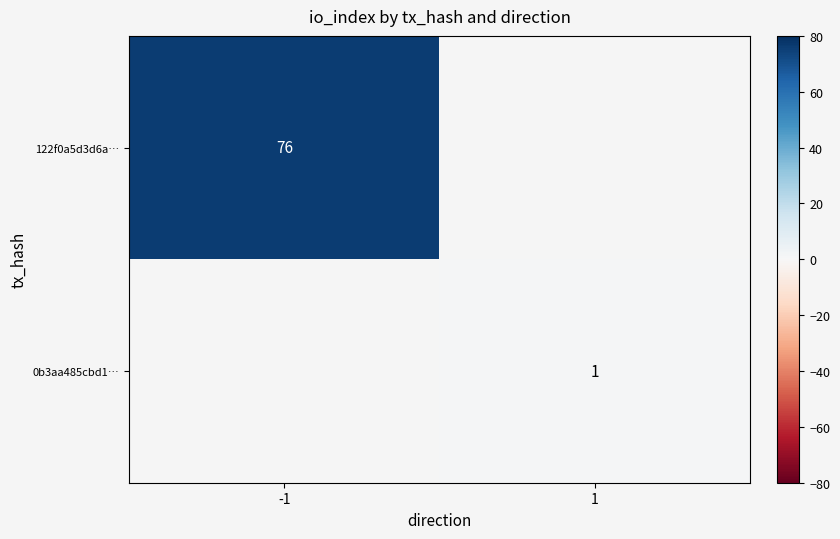

Count the number of categories in the chart.

2